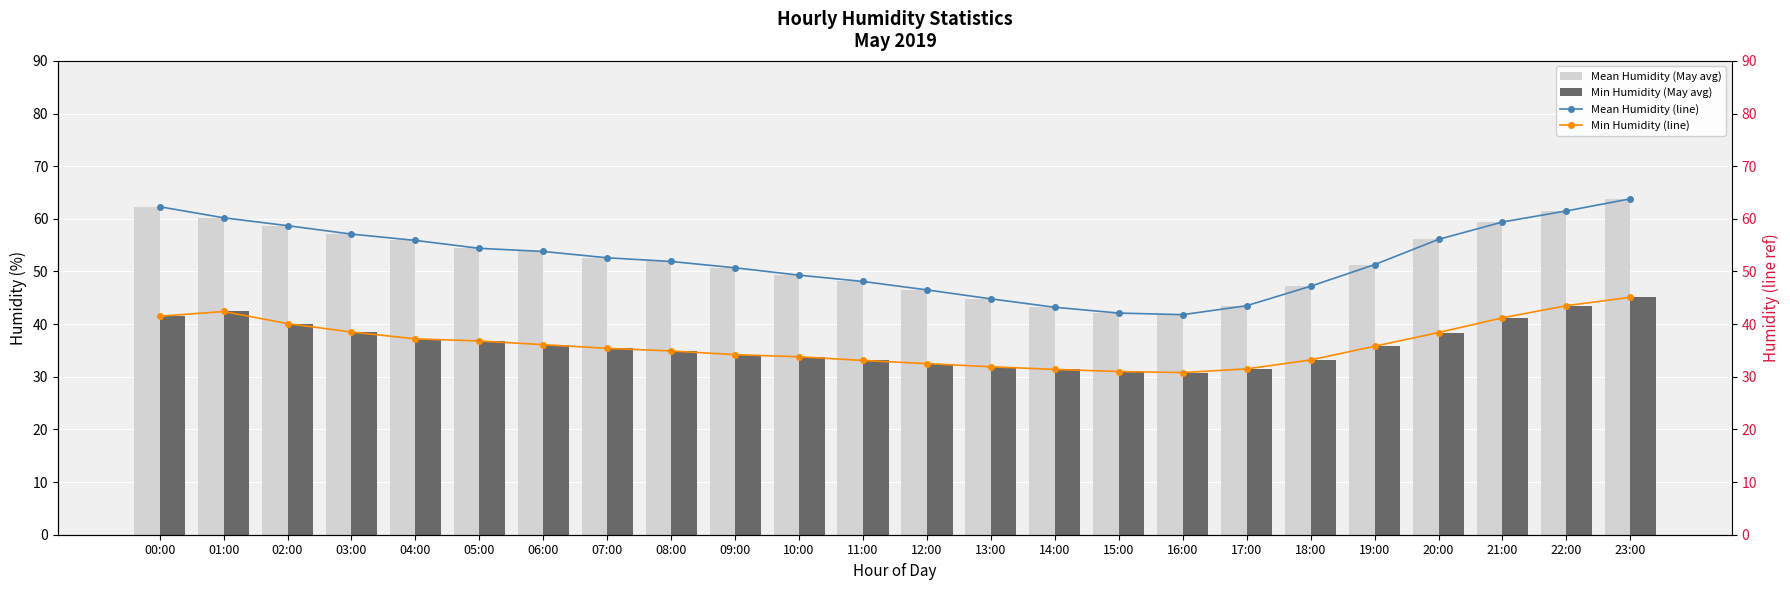

Which category has the highest value across all series?

23:00